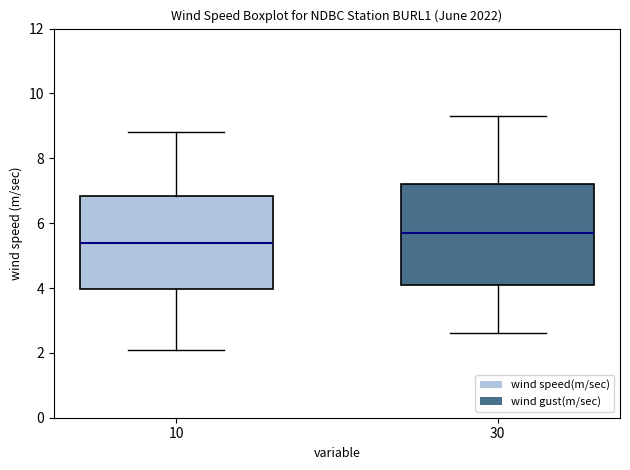

Reading left to right, read every box against the y-axis: the position of its median line, the range the box covers, and the ends of its whiskers. The values are not printed on the chart, so give them approximately, as read against the axis.

10: median 5.4, box 4.0 to 6.8, whiskers 2.2 to 8.8
30: median 5.8, box 4.2 to 7.2, whiskers 2.6 to 9.4